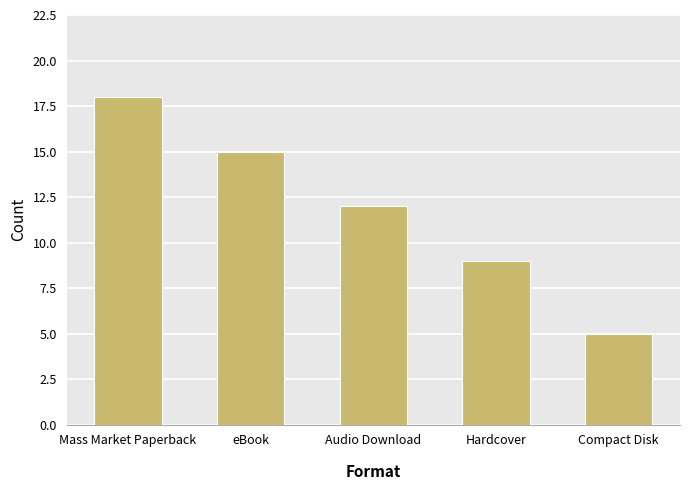

What position from the left is Hardcover?

4